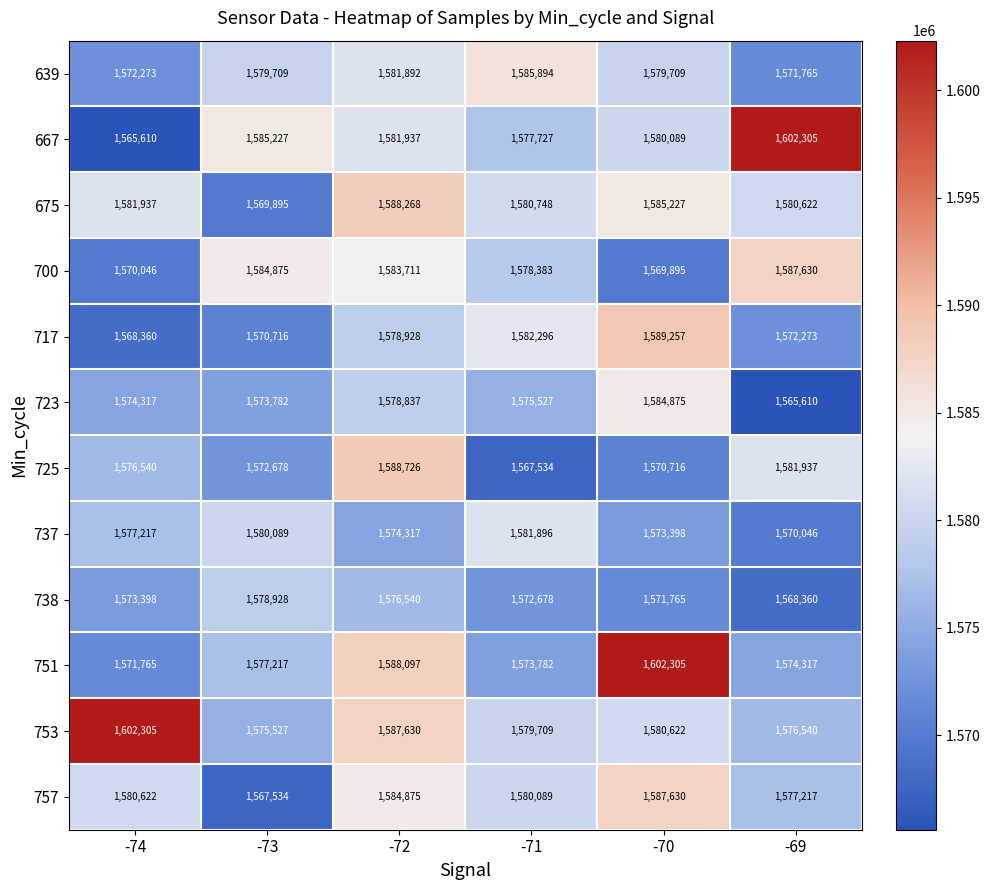

At how many categories does at least one series exceed 1584181?

6